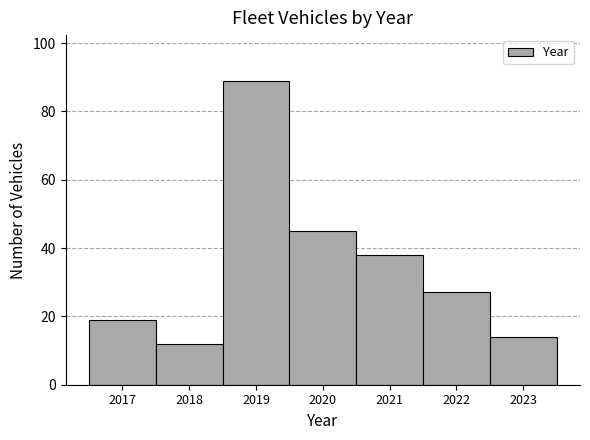

Reading left to right, transcribe this chart: for each bar, give the range it covers on the x-axis and its height. The values are not printed on the chart, so give them approximately, as read against the axis.

2016.5 to 2017.5: 20
2017.5 to 2018.5: 12
2018.5 to 2019.5: 90
2019.5 to 2020.5: 46
2020.5 to 2021.5: 38
2021.5 to 2022.5: 28
2022.5 to 2023.5: 14